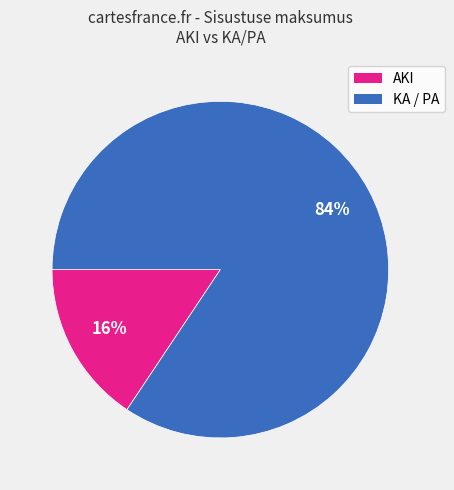

Is there any slice that represents more than half of the pie?

Yes